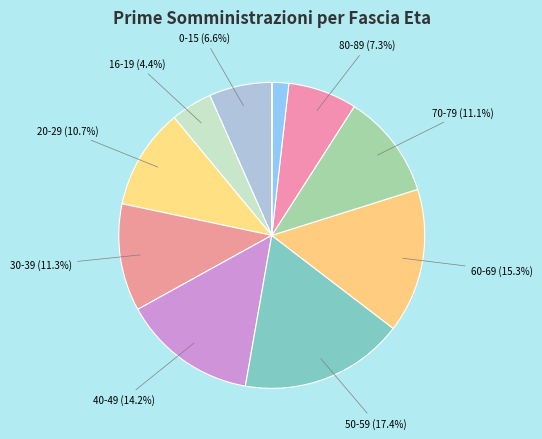

Count the number of slices in the pie.

11